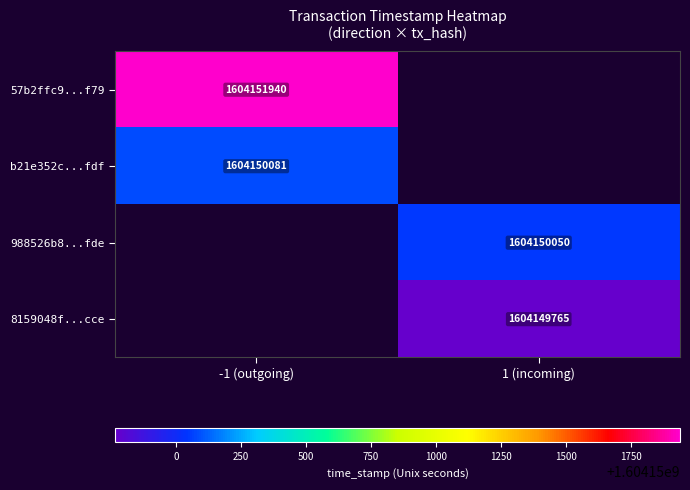

Is it true that b21e352c...fdf equals 1604150081 at -1 (outgoing)?

True